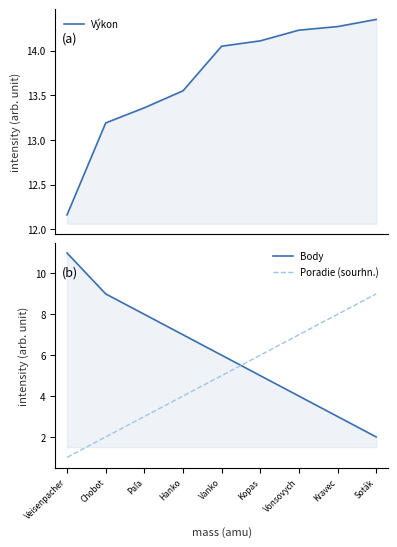

What is the sum of all Poradie (sourhn.) values?

45.0